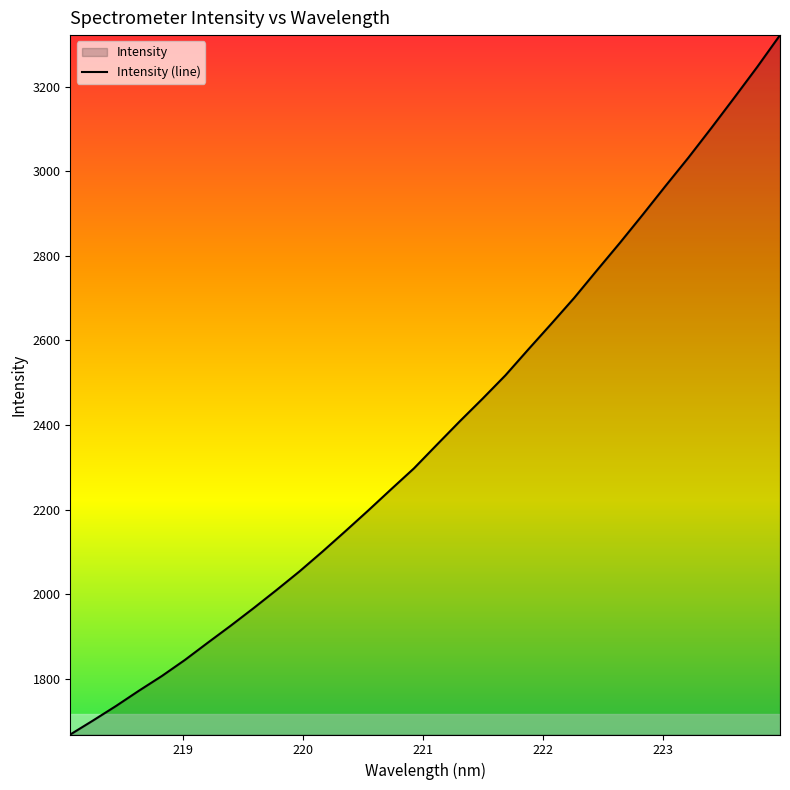

What is the minimum value shown in the chart?

1668.2